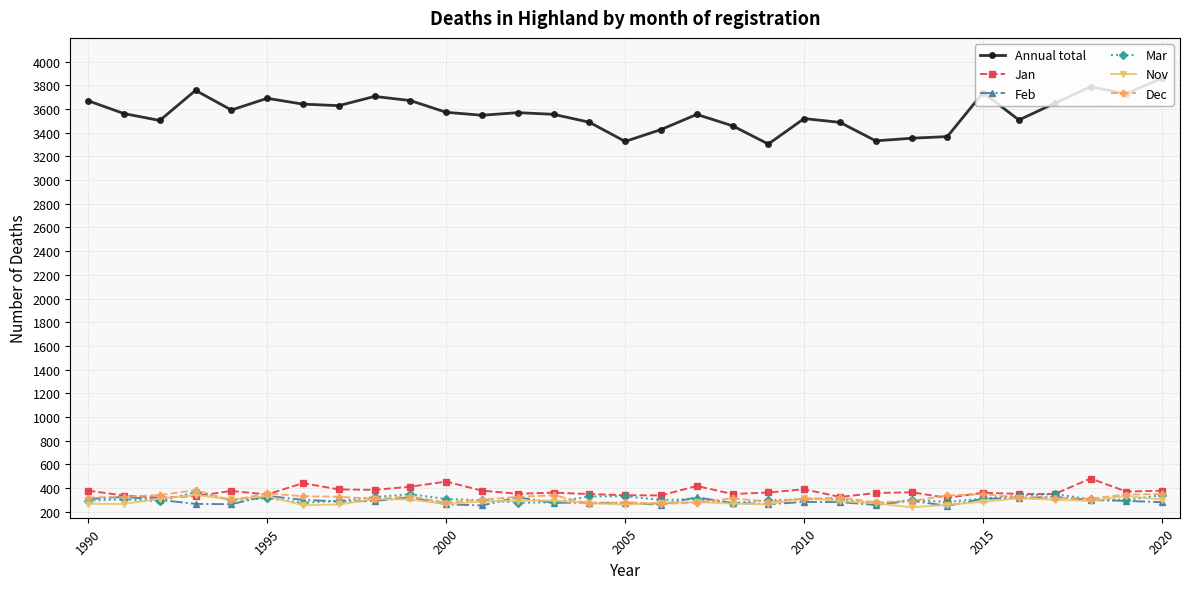

Which series has the widest spread of values?

Annual total